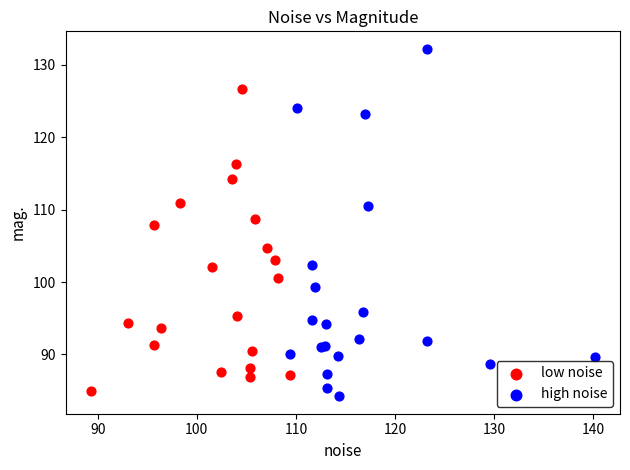

Which series contains the lowest Y value?

high noise